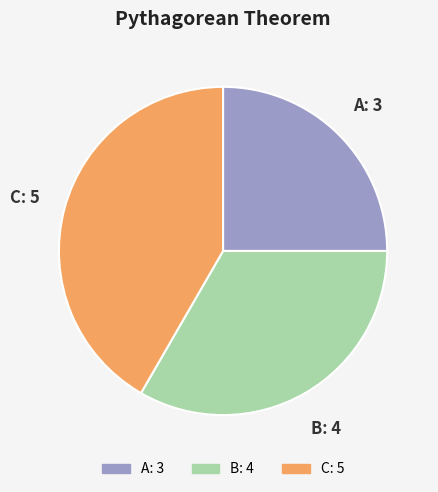

Which category has the smallest portion of the pie?

A: